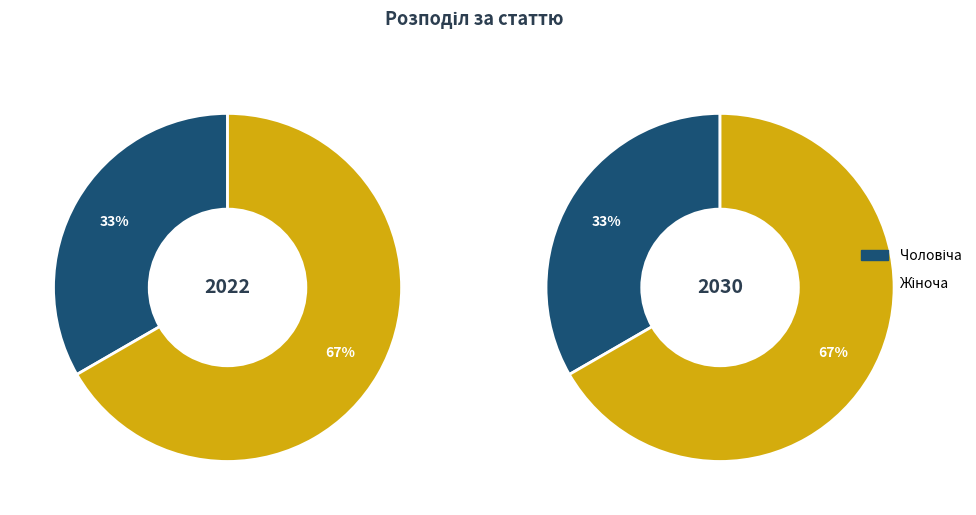

What is the smallest slice in the pie chart?

Чоловіча